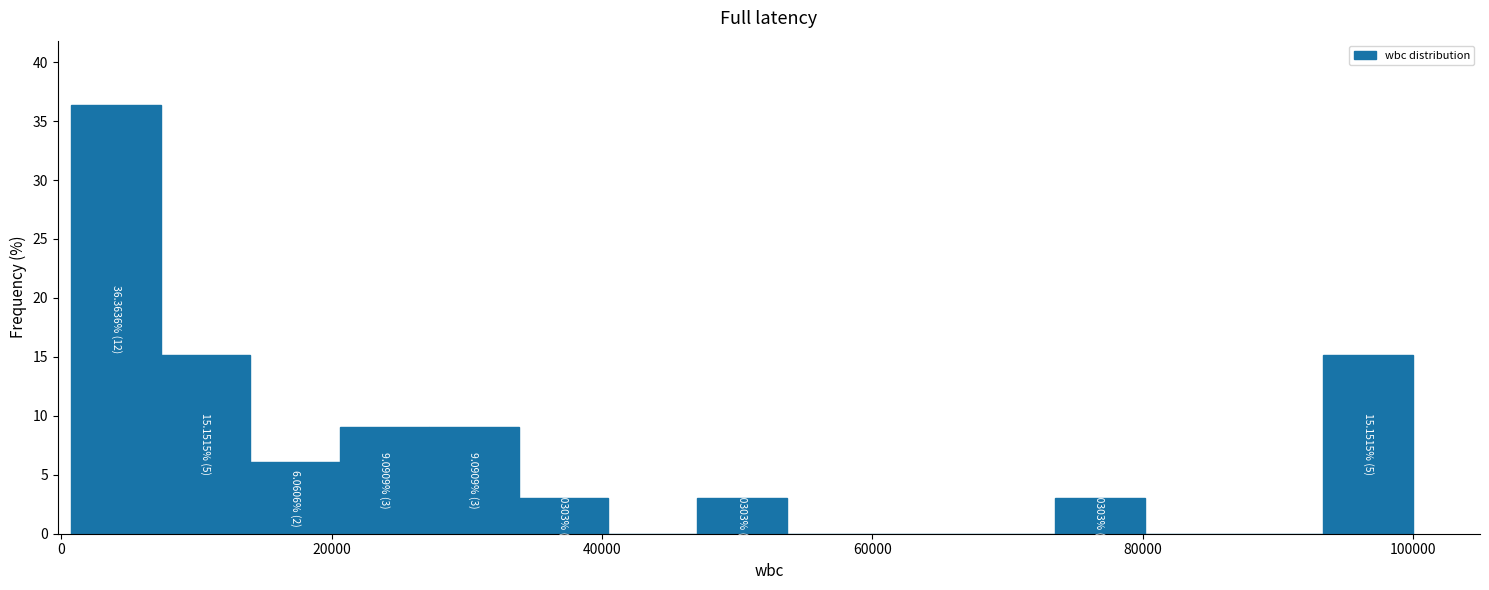

Read against the x-axis, roughly where is the centre of the tallest bar?

4000